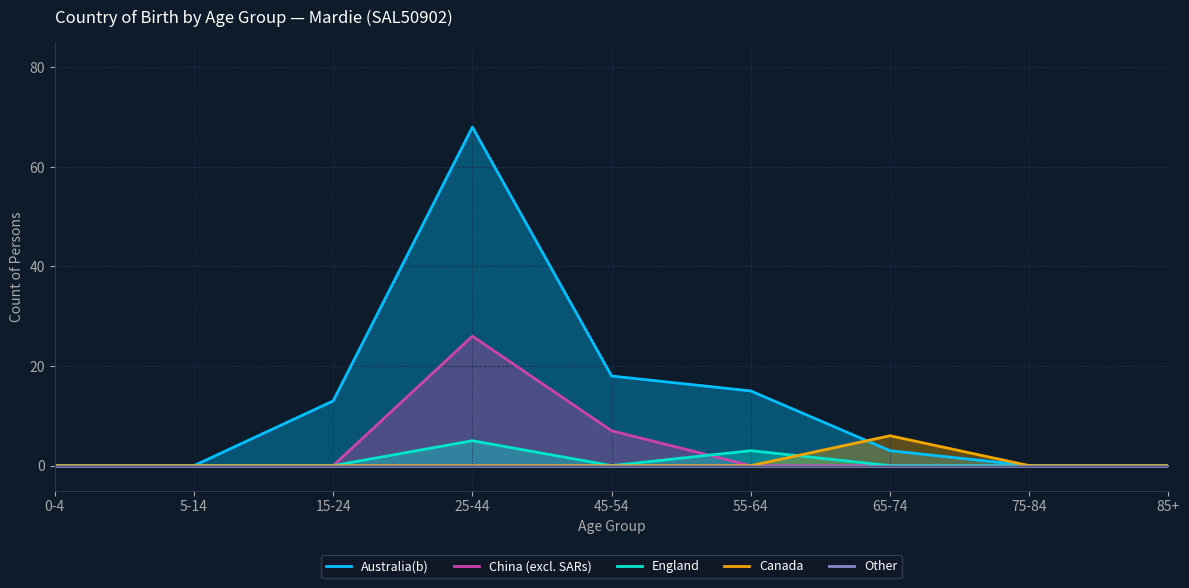

Between which two adjacent categories do England and Canada first intersect?

55-64 and 65-74